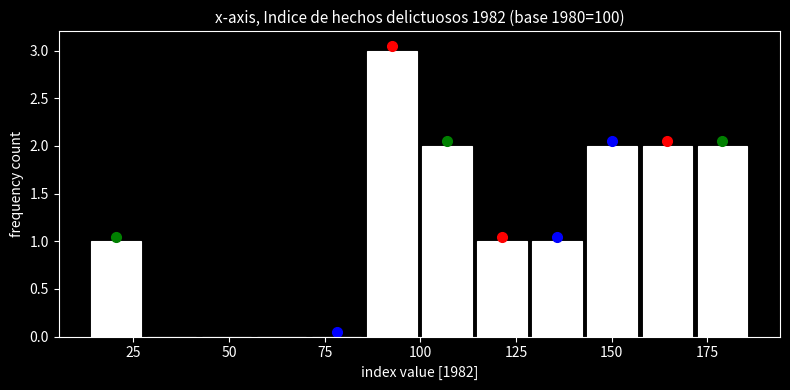

Read against the x-axis, roughly where is the centre of the tallest bar?

95